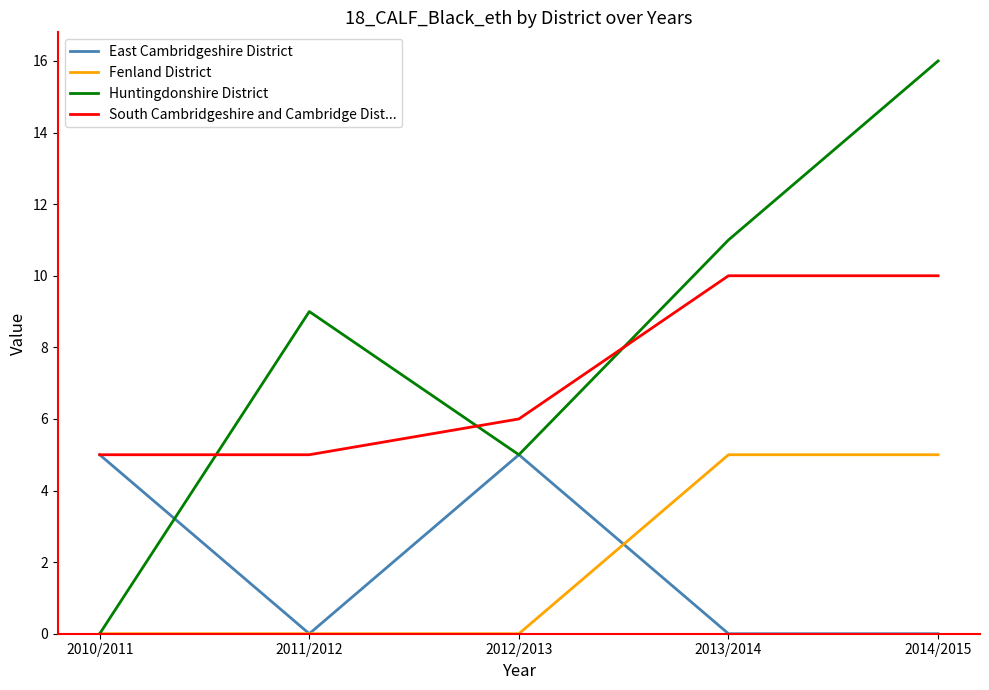

Reading left to right, list all the values displayed in this chart.

East Cambridgeshire District: 2010/2011=5	2011/2012=0	2012/2013=5	2013/2014=0	2014/2015=0
Fenland District: 2010/2011=0	2011/2012=0	2012/2013=0	2013/2014=5	2014/2015=5
Huntingdonshire District: 2010/2011=0	2011/2012=9	2012/2013=5	2013/2014=11	2014/2015=16
South Cambridgeshire and Cambridge Dist...: 2010/2011=5	2011/2012=5	2012/2013=6	2013/2014=10	2014/2015=10